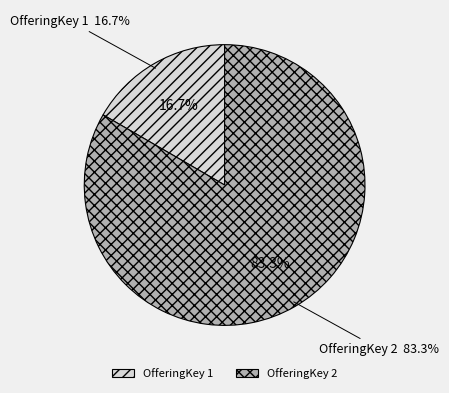

Which category accounts for the majority?

2